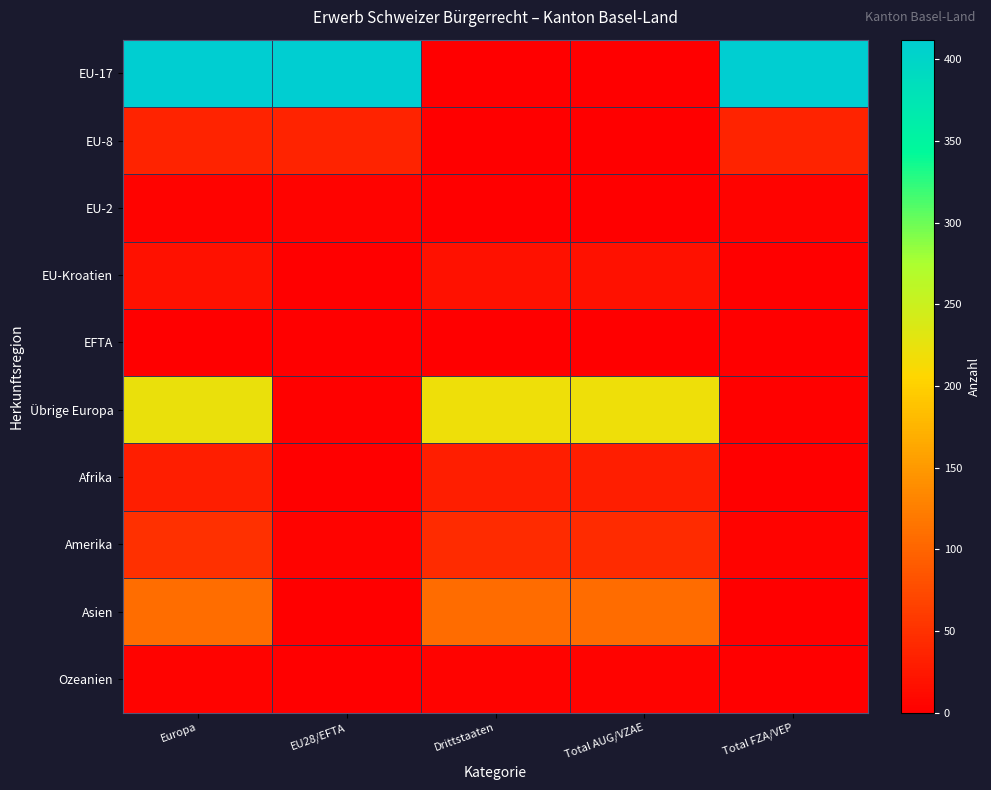

At which category does the chart reach its minimum across all series?

Drittstaaten